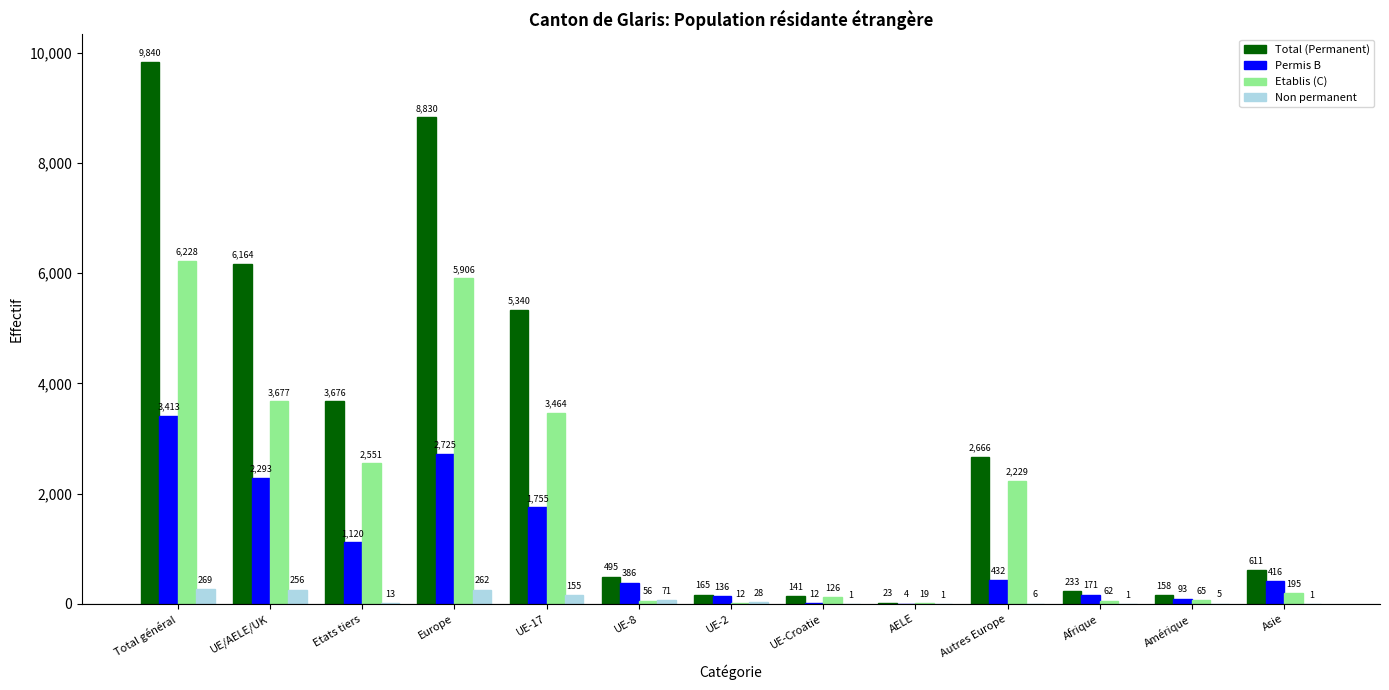

What is the maximum value for Non permanent?

269